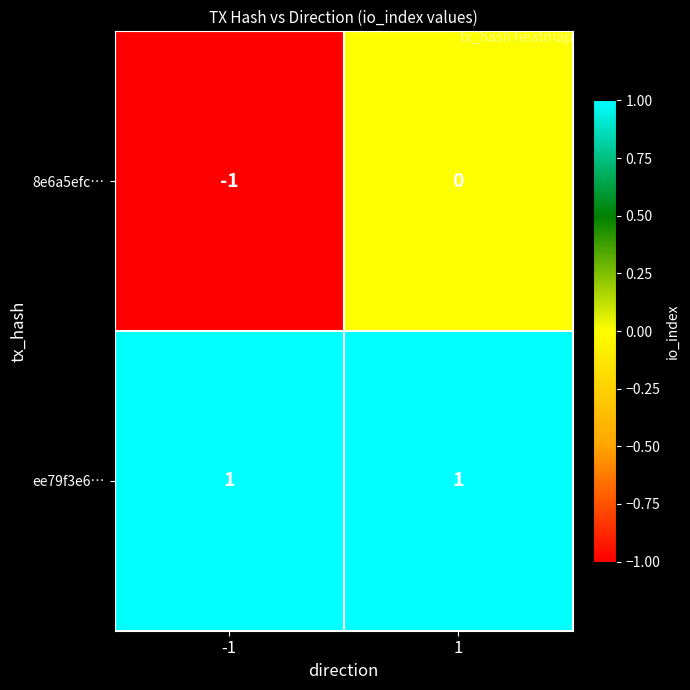

The ee79f3e6… series shows 2 at -1. True or false?

False